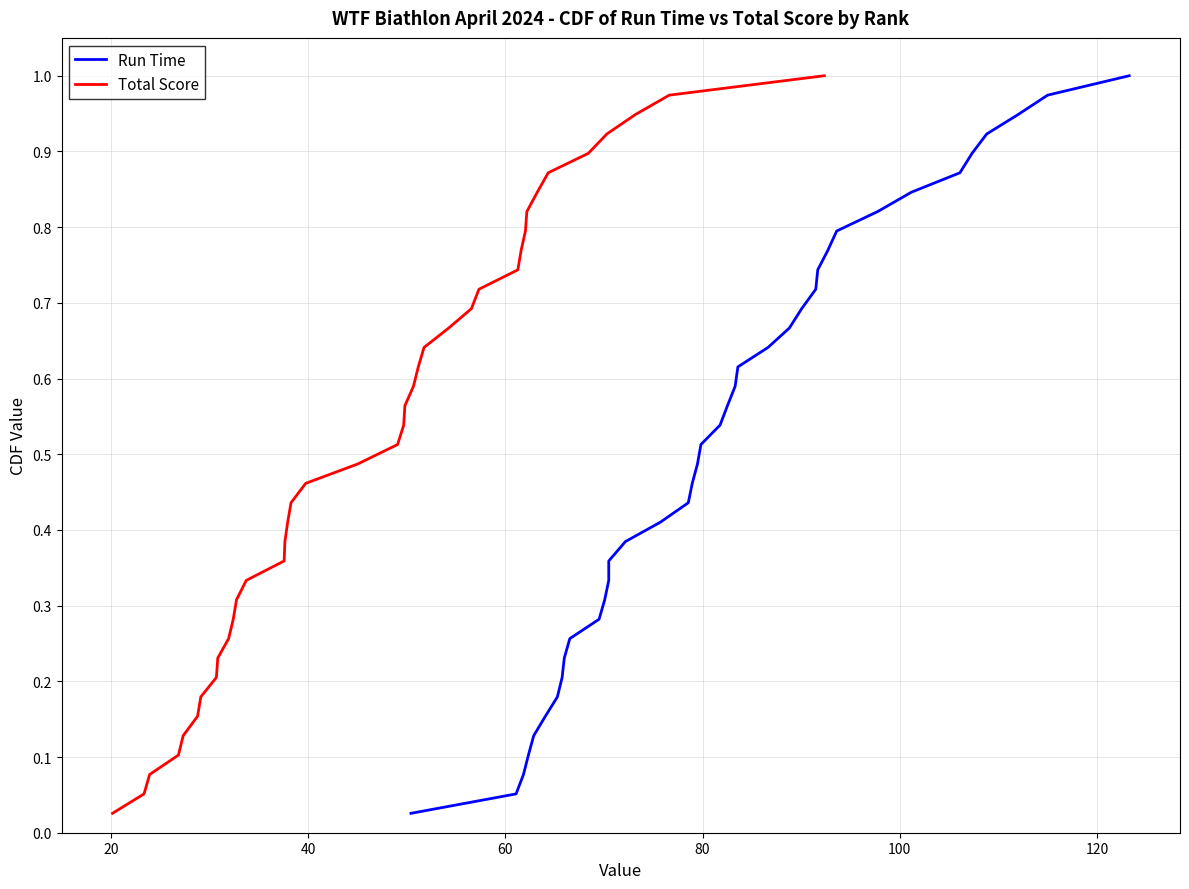

Reading right to left, list all the values displayed in this chart.

Run Time: 1.0	1.0	0.9	0.9	0.9	0.9	0.8	0.8	0.8	0.8	0.7	0.7	0.7	0.7	0.6	0.6	0.6	0.6	0.5	0.5	0.5	0.5	0.4	0.4	0.4	0.4	0.3	0.3	0.3	0.3	0.2	0.2	0.2	0.2	0.1	0.1	0.1	0.1	0.0
Total Score: 1.0	1.0	0.9	0.9	0.9	0.9	0.8	0.8	0.8	0.8	0.7	0.7	0.7	0.7	0.6	0.6	0.6	0.6	0.5	0.5	0.5	0.5	0.4	0.4	0.4	0.4	0.3	0.3	0.3	0.3	0.2	0.2	0.2	0.2	0.1	0.1	0.1	0.1	0.0